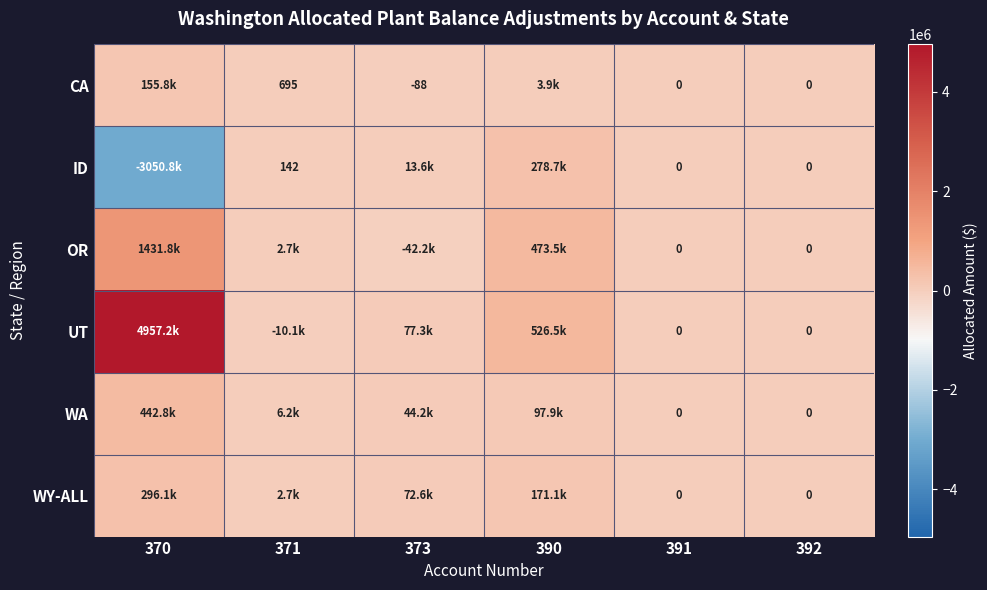

Rank the series at 371 from lowest to highest value.

UT, ID, CA, OR, WY-ALL, WA